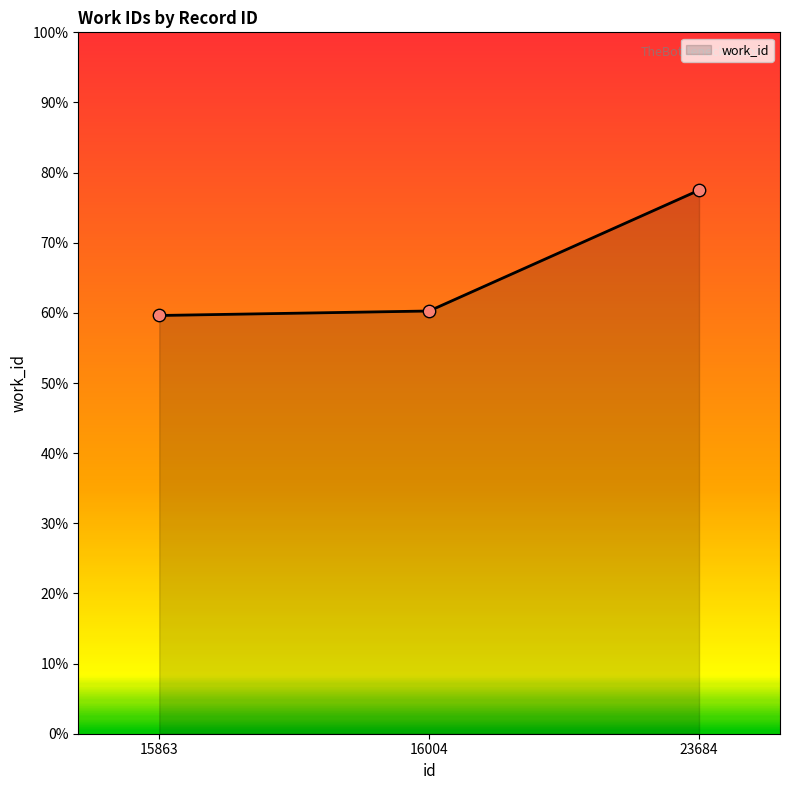

Approximately how many times larger is the value at 16004 compared to 23684?

0.8